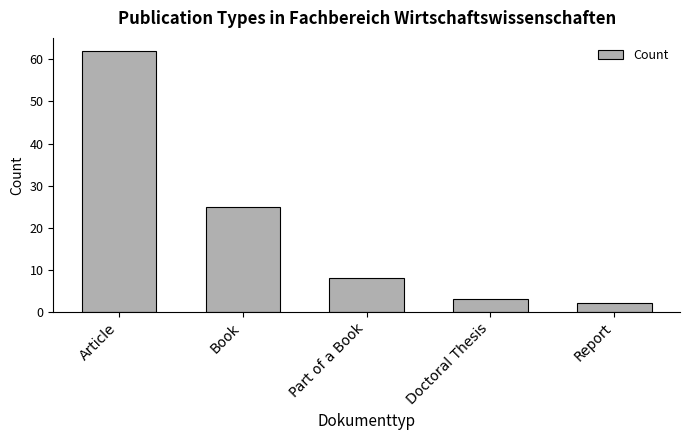

Where does the data first go above 8?

Article